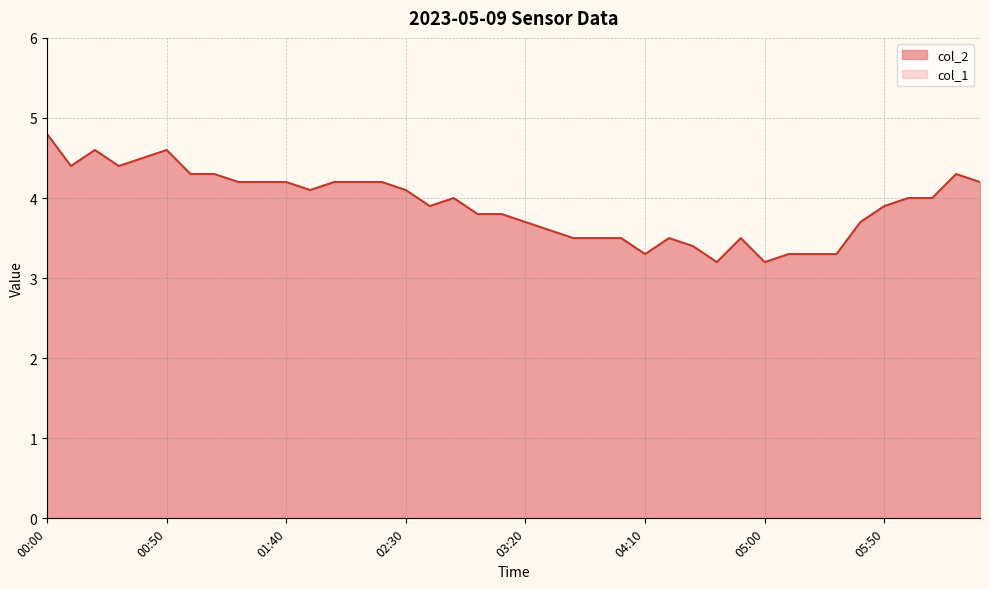

What is the average value?

3.9